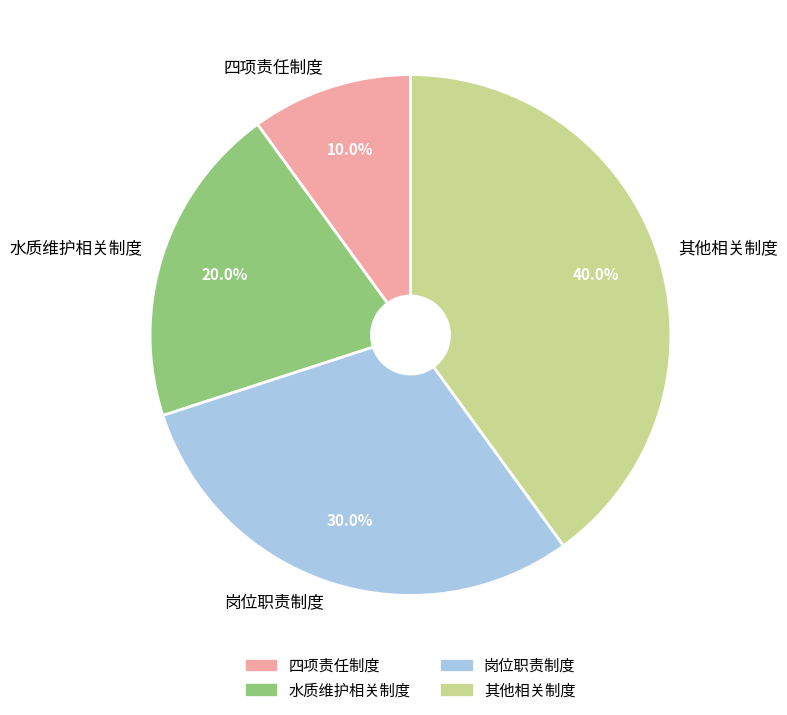

Count the number of slices in the pie.

4